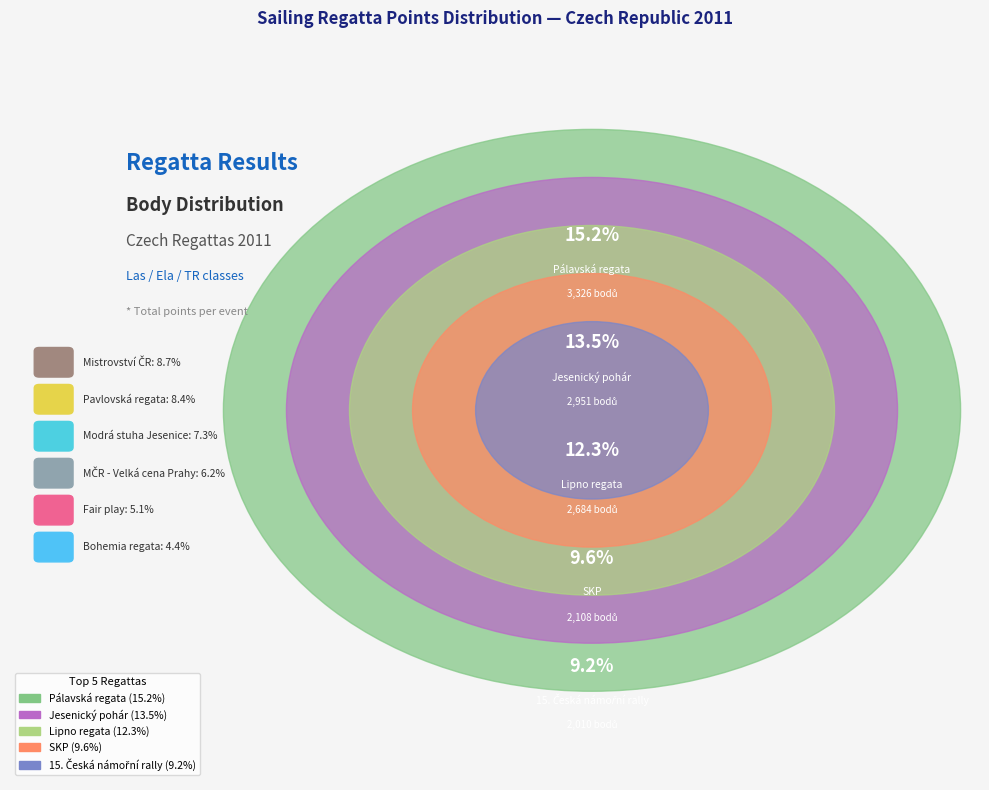

True or false: Mistrovství ČR accounts for 9% of the total.

True